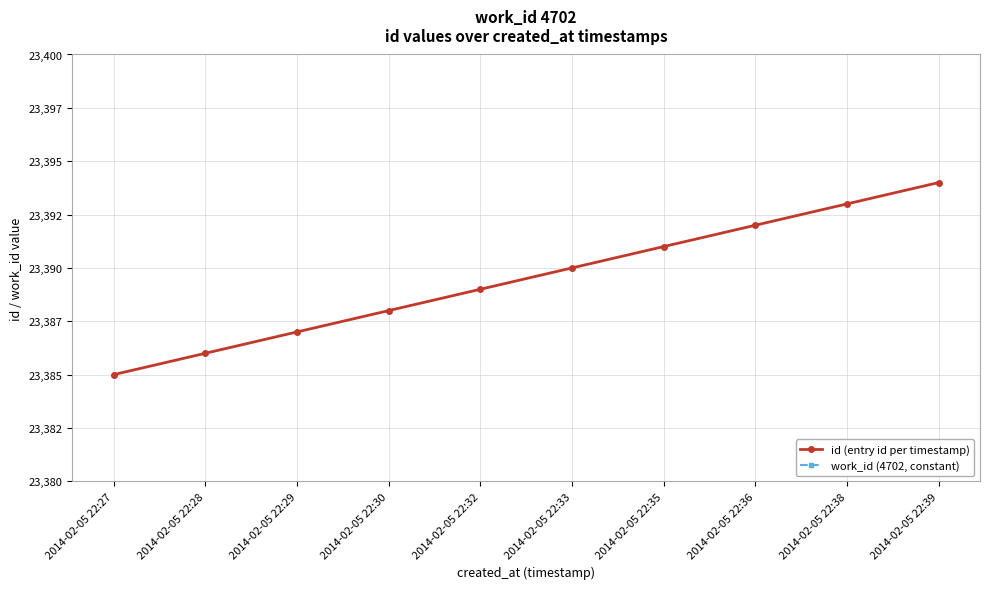

The work_id (4702, constant) series shows 7986 at 2014-02-05 22:36. True or false?

False